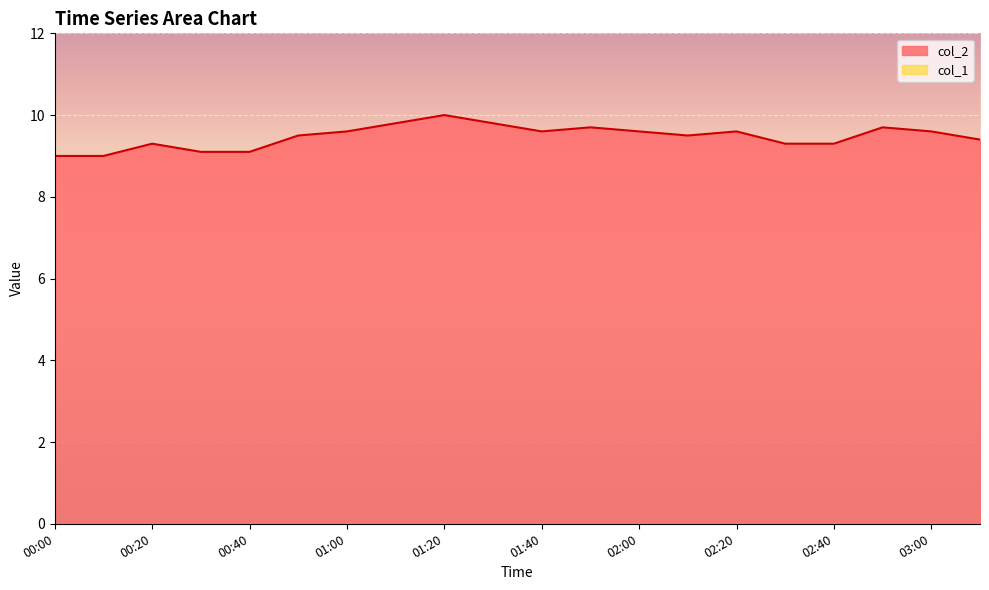

What is the smallest value displayed?

0.0